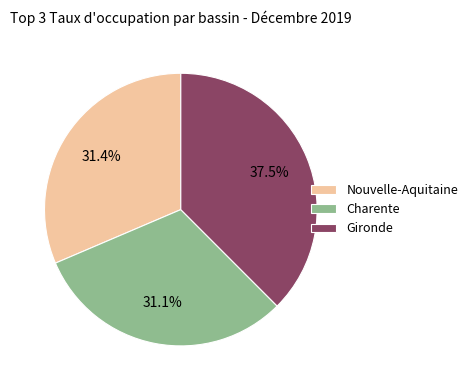

Do Gironde and Nouvelle-Aquitaine together represent more than half of the pie?

Yes